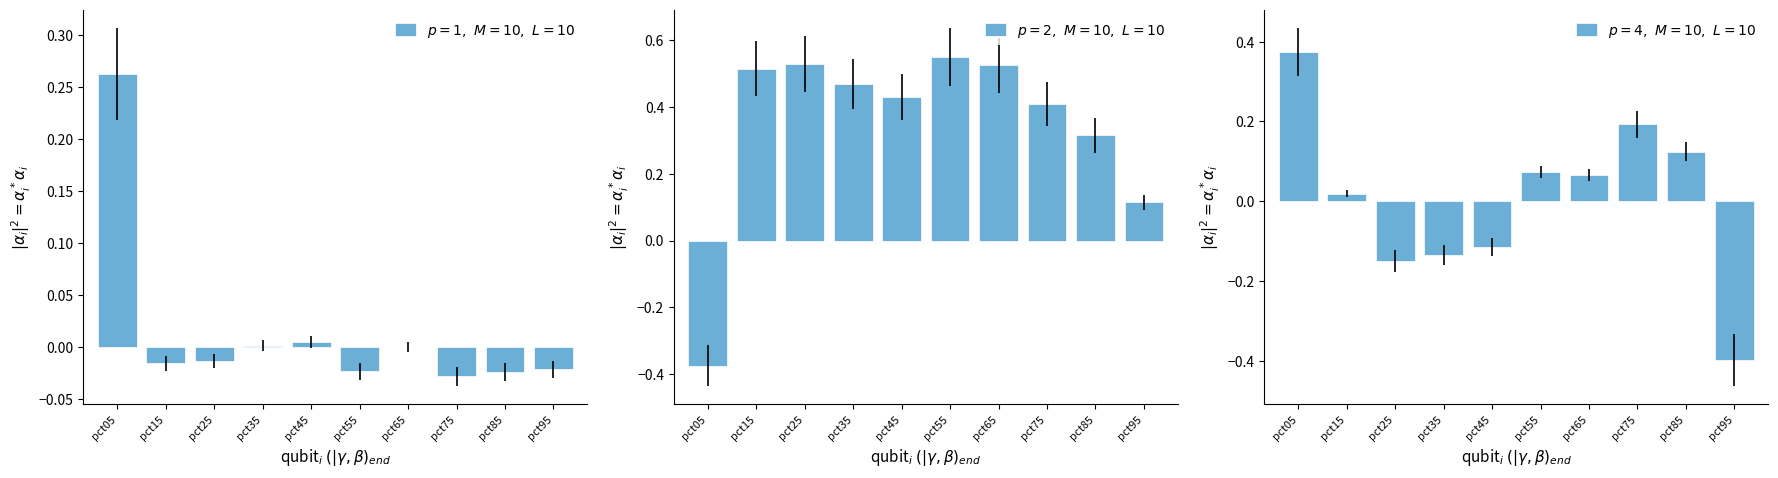

Reading left to right, what are all the values shown in this chart?

$p=1,\ M=10,\ L=10$: pct05=0.3	pct15=-0.0	pct25=-0.0	pct35=0.0	pct45=0.0	pct55=-0.0	pct65=-0.0	pct75=-0.0	pct85=-0.0	pct95=-0.0
$p=2,\ M=10,\ L=10$: pct05=-0.4	pct15=0.5	pct25=0.5	pct35=0.5	pct45=0.4	pct55=0.6	pct65=0.5	pct75=0.4	pct85=0.3	pct95=0.1
$p=4,\ M=10,\ L=10$: pct05=0.4	pct15=0.0	pct25=-0.2	pct35=-0.1	pct45=-0.1	pct55=0.1	pct65=0.1	pct75=0.2	pct85=0.1	pct95=-0.4